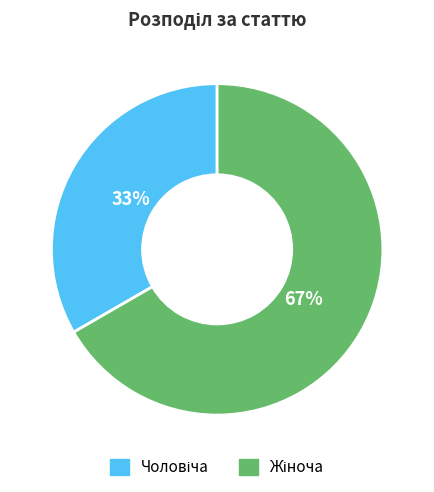

Is there any slice that represents more than half of the pie?

Yes